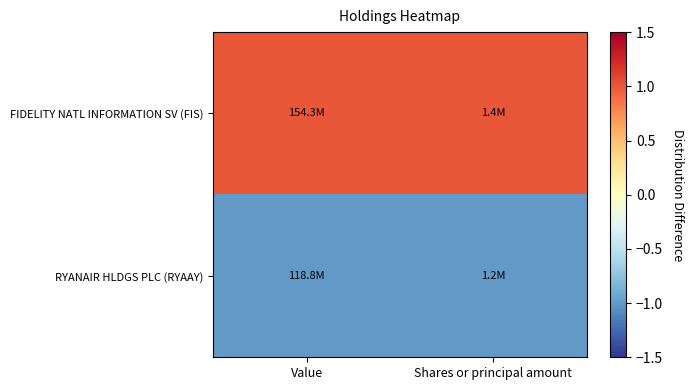

At how many categories does at least one series exceed 0?

2